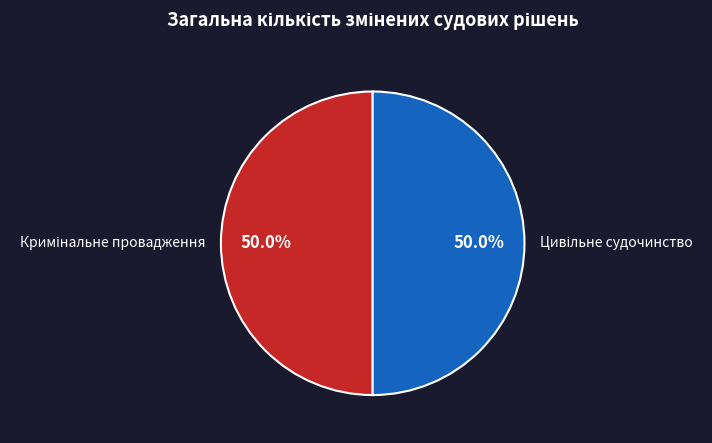

How many slices are in this pie chart?

2